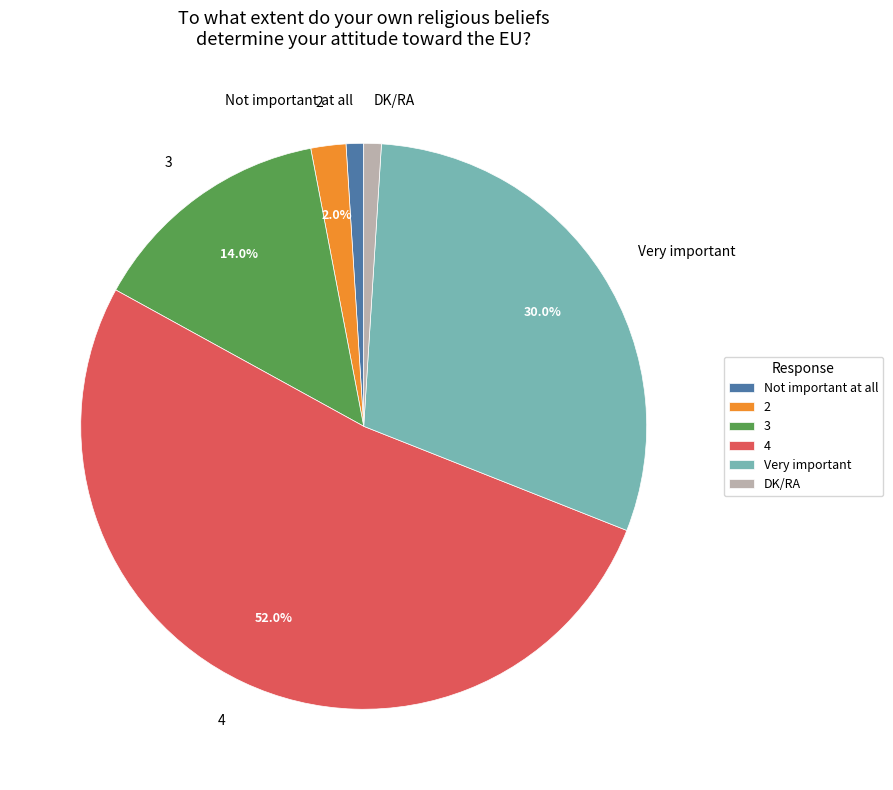

What is the ratio of the value at 3 to the value at 4?

0.3